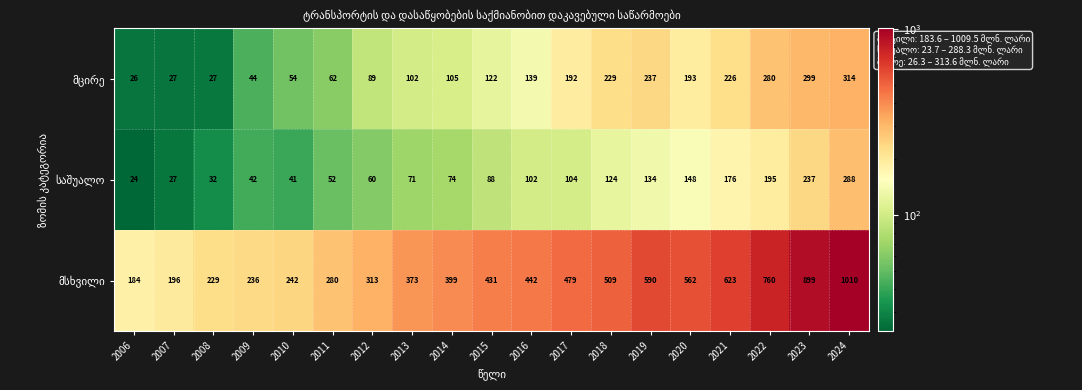

At which category is the sum across all series the highest?

2024